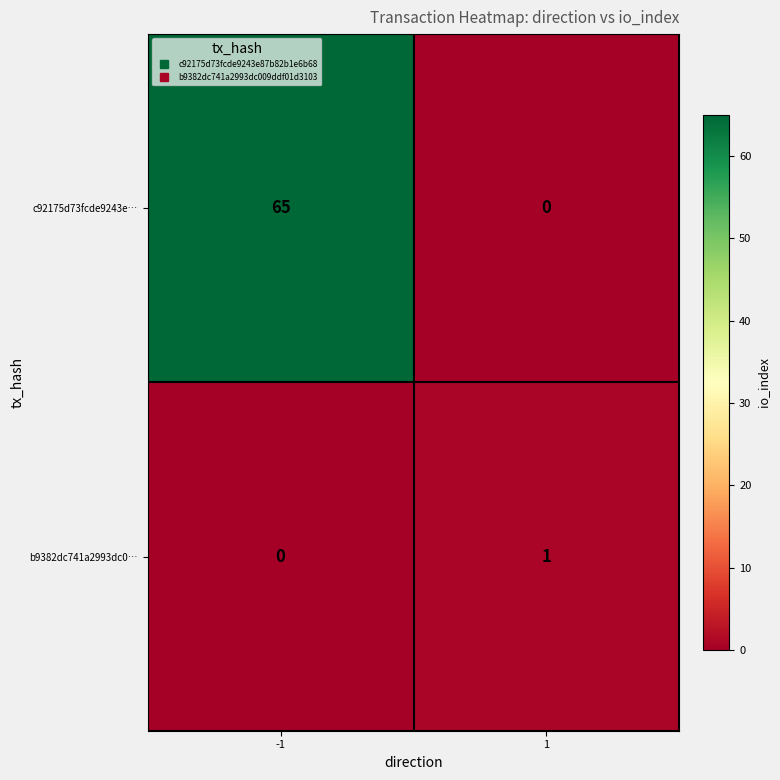

The value of c92175d73fcde9243e… at 1 is -43. True or false?

False